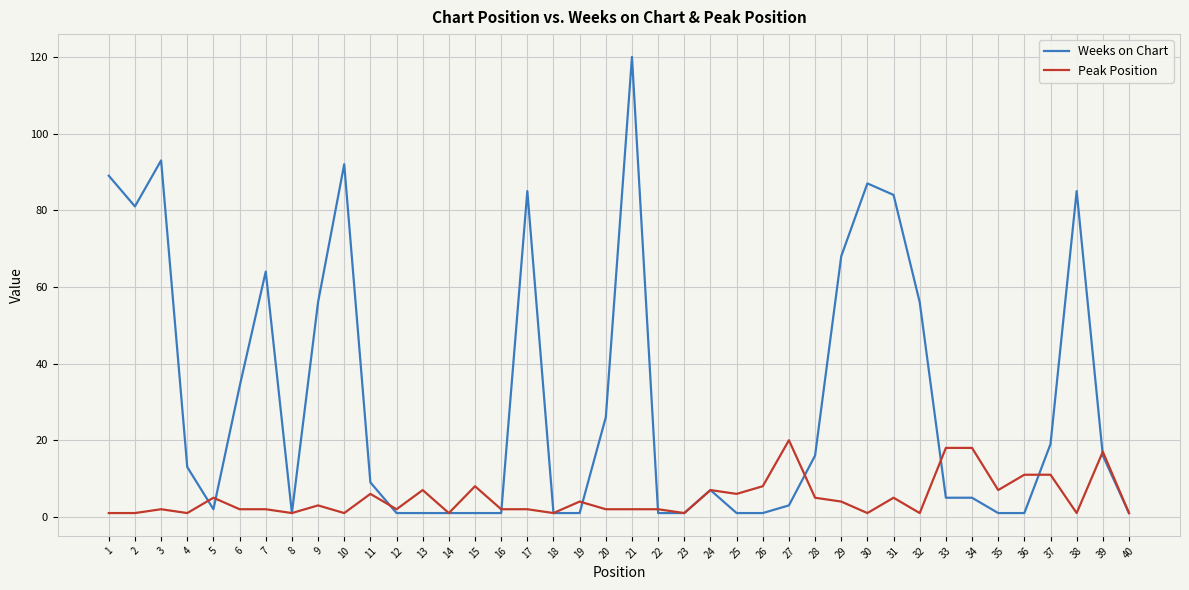

How many values in the Weeks on Chart series are below 9?

20